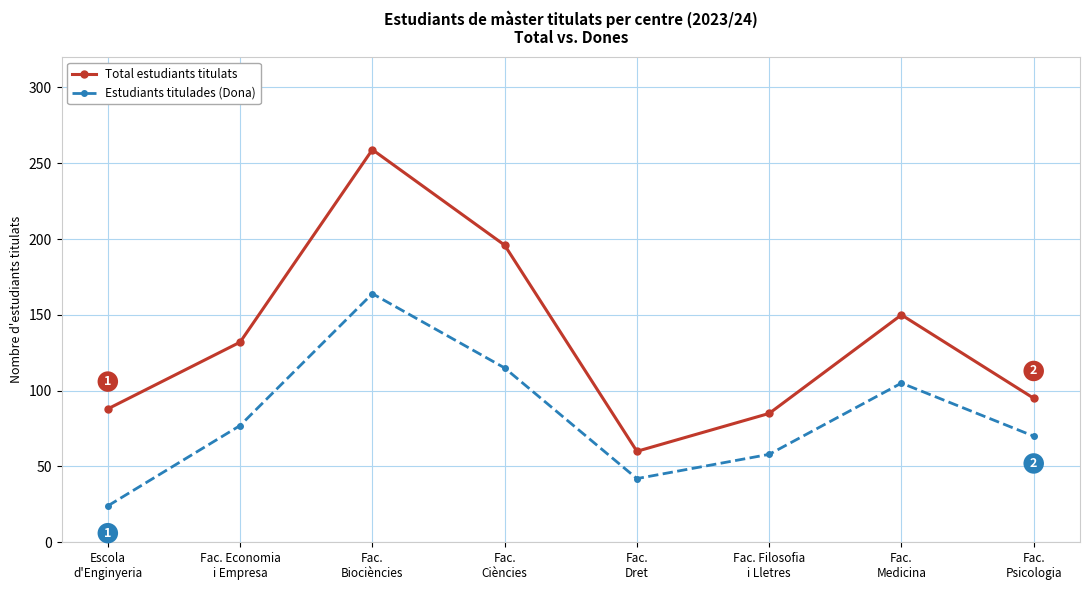

Count the number of categories in the chart.

8